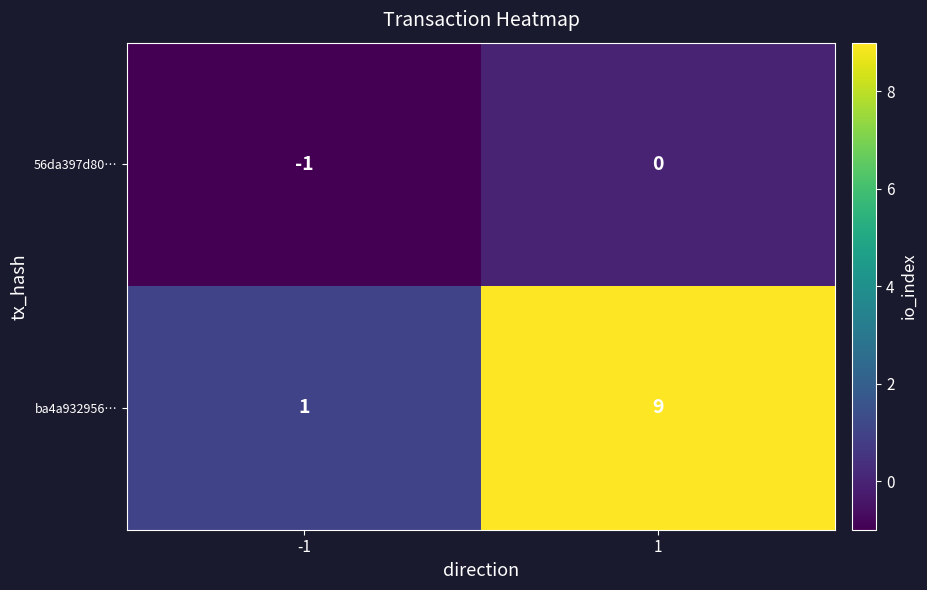

Which series has the largest range (max minus min)?

ba4a932956…